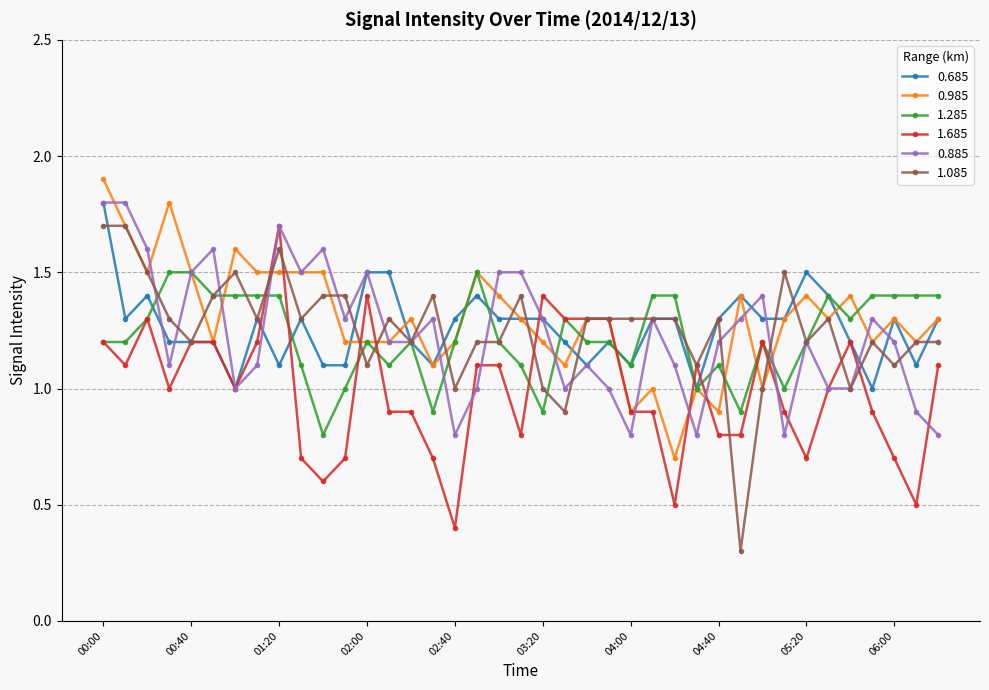

Does the chart have visible grid lines?

Yes